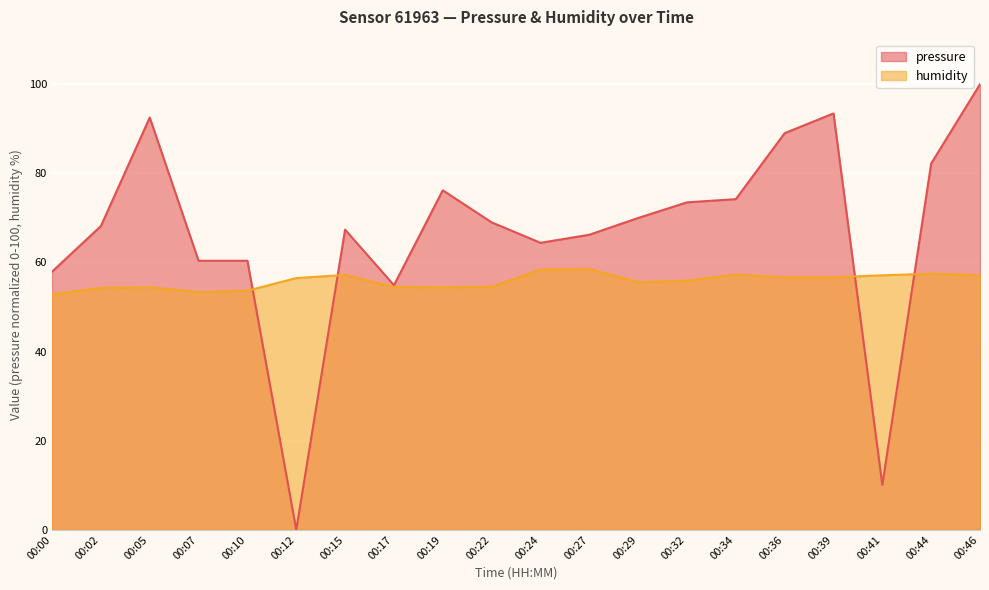

At which category is the sum across all series the highest?

00:46